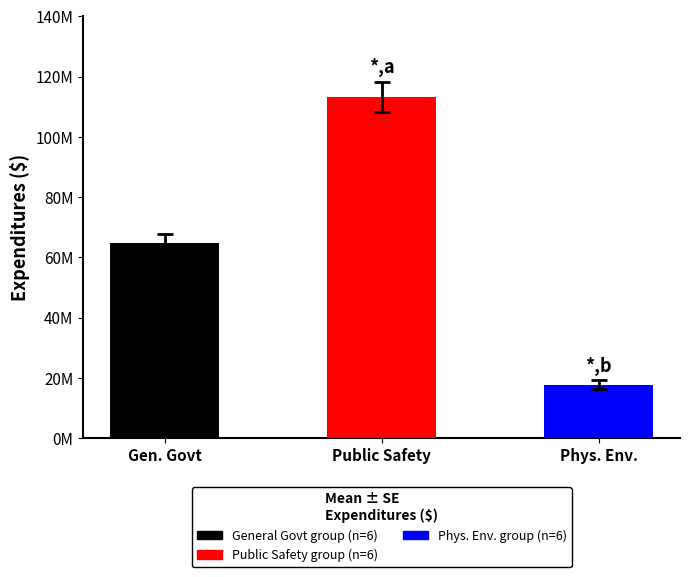

What is the greatest value displayed?

113278815